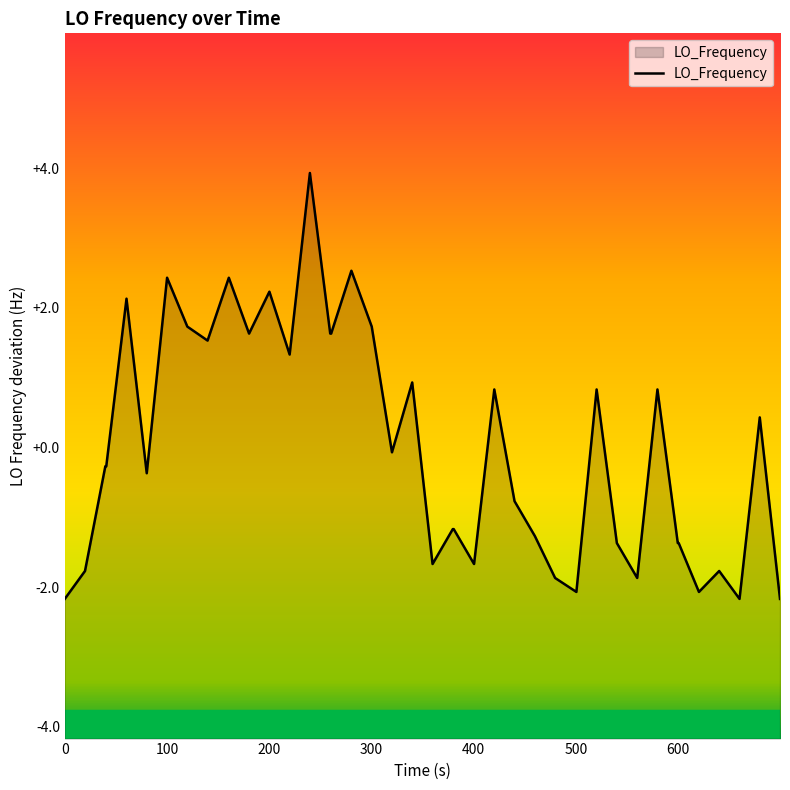

What is the difference between the maximum and second lowest values?

6.1